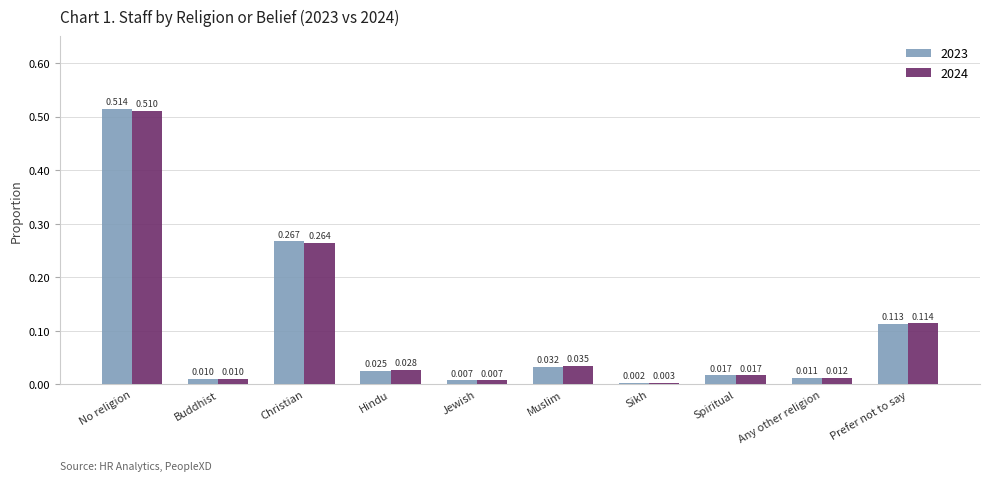

How many groups of bars are there?

10